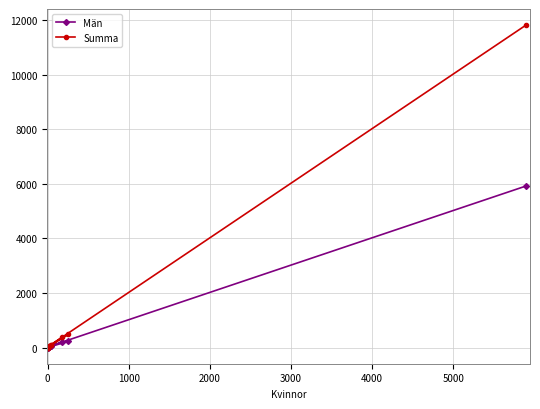

What is the difference between the second highest and second lowest values in the Män series?

227